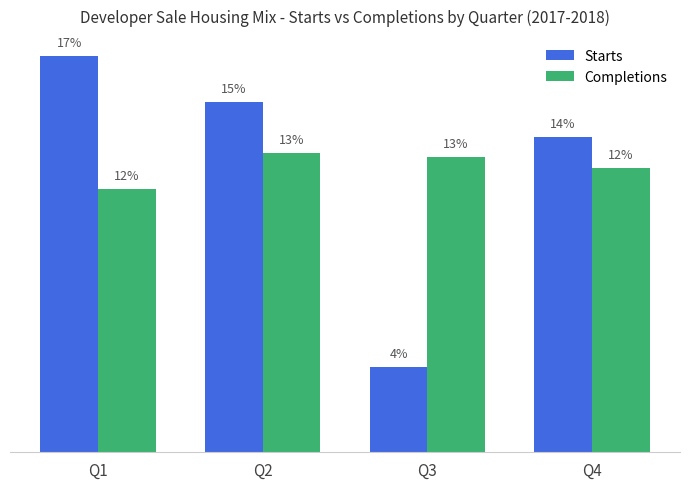

Which has a higher value, Q2 or Q4?

Q2